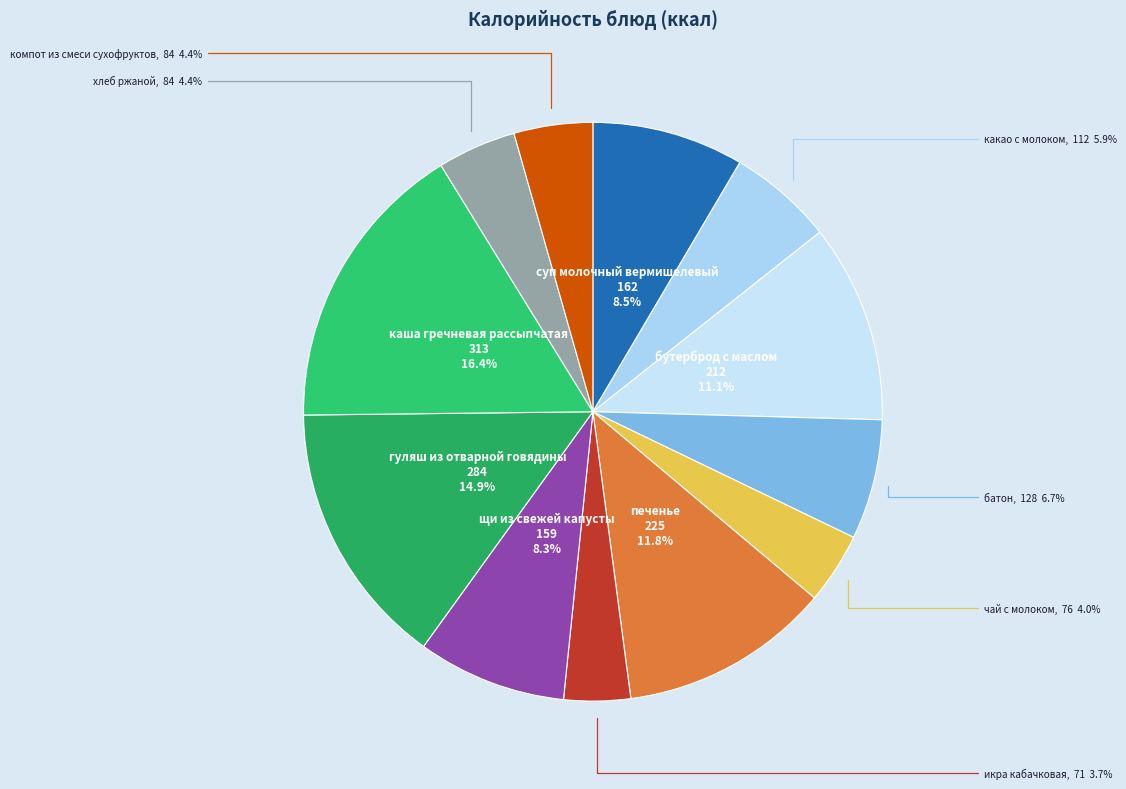

Rank the categories by value from lowest to highest.

икра кабачковая, чай с молоком, хлеб ржаной, компот из смеси сухофруктов, какао с молоком, батон, щи из свежей капусты, суп молочный вермишелевый, бутерброд с маслом, печенье, гуляш из отварной говядины, каша гречневая рассыпчатая